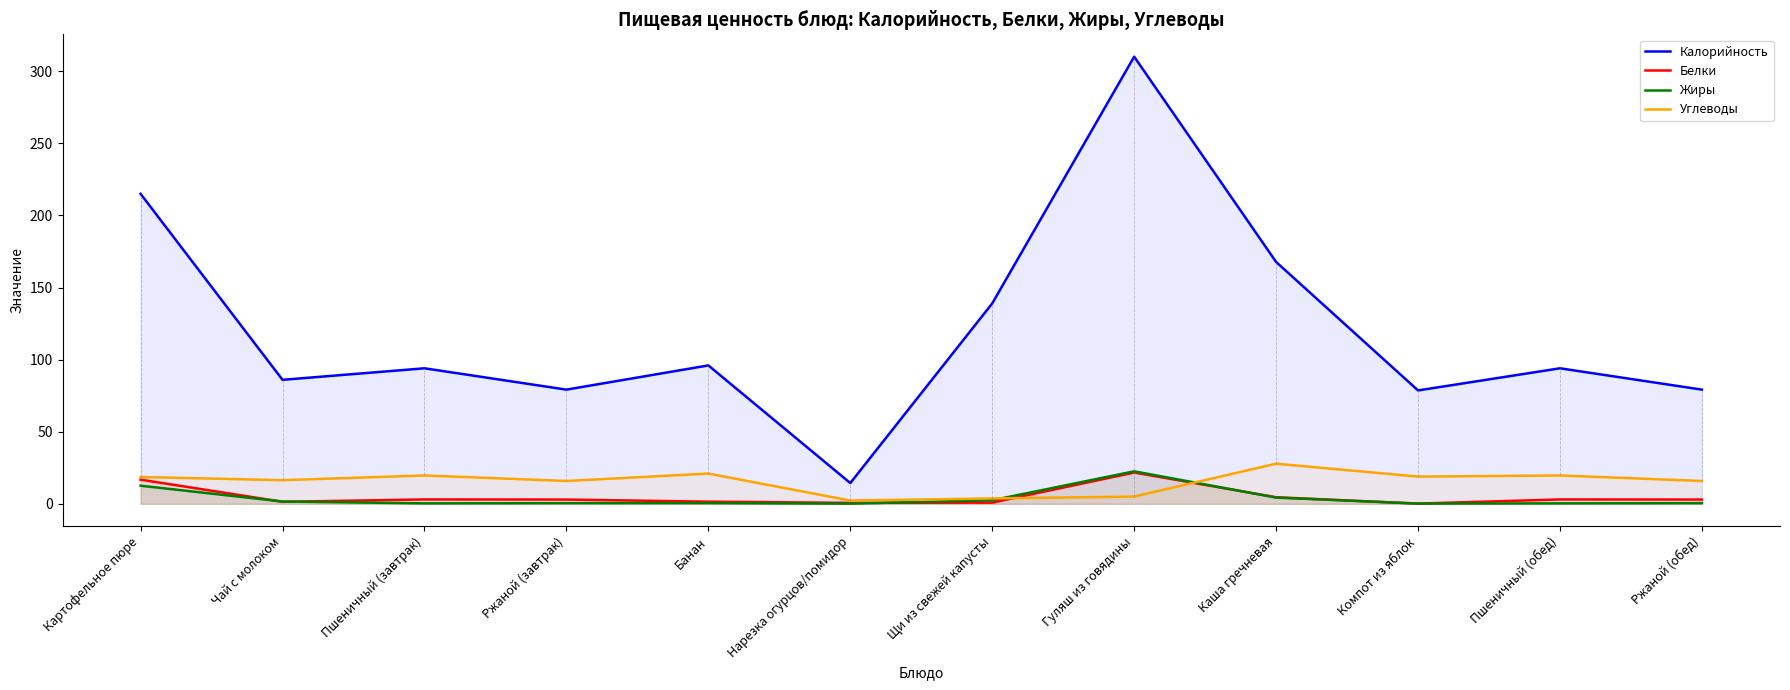

What are all the series names shown in the legend?

Калорийность, Белки, Жиры, Углеводы